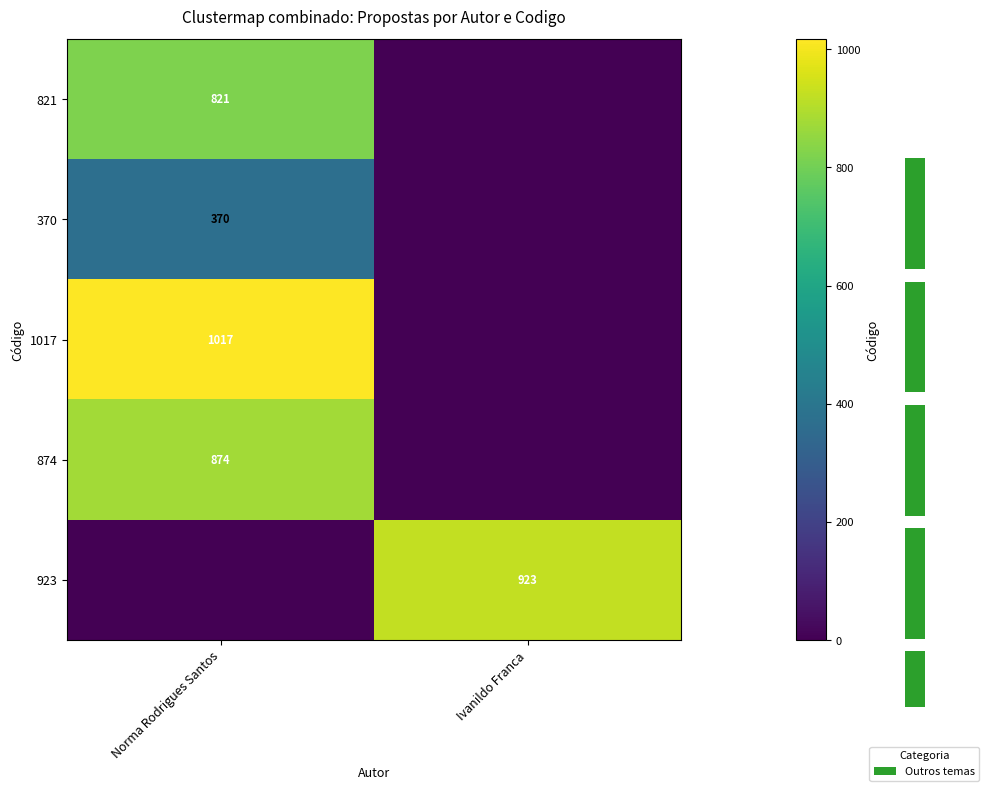

What is the sum of all 370 values?

370